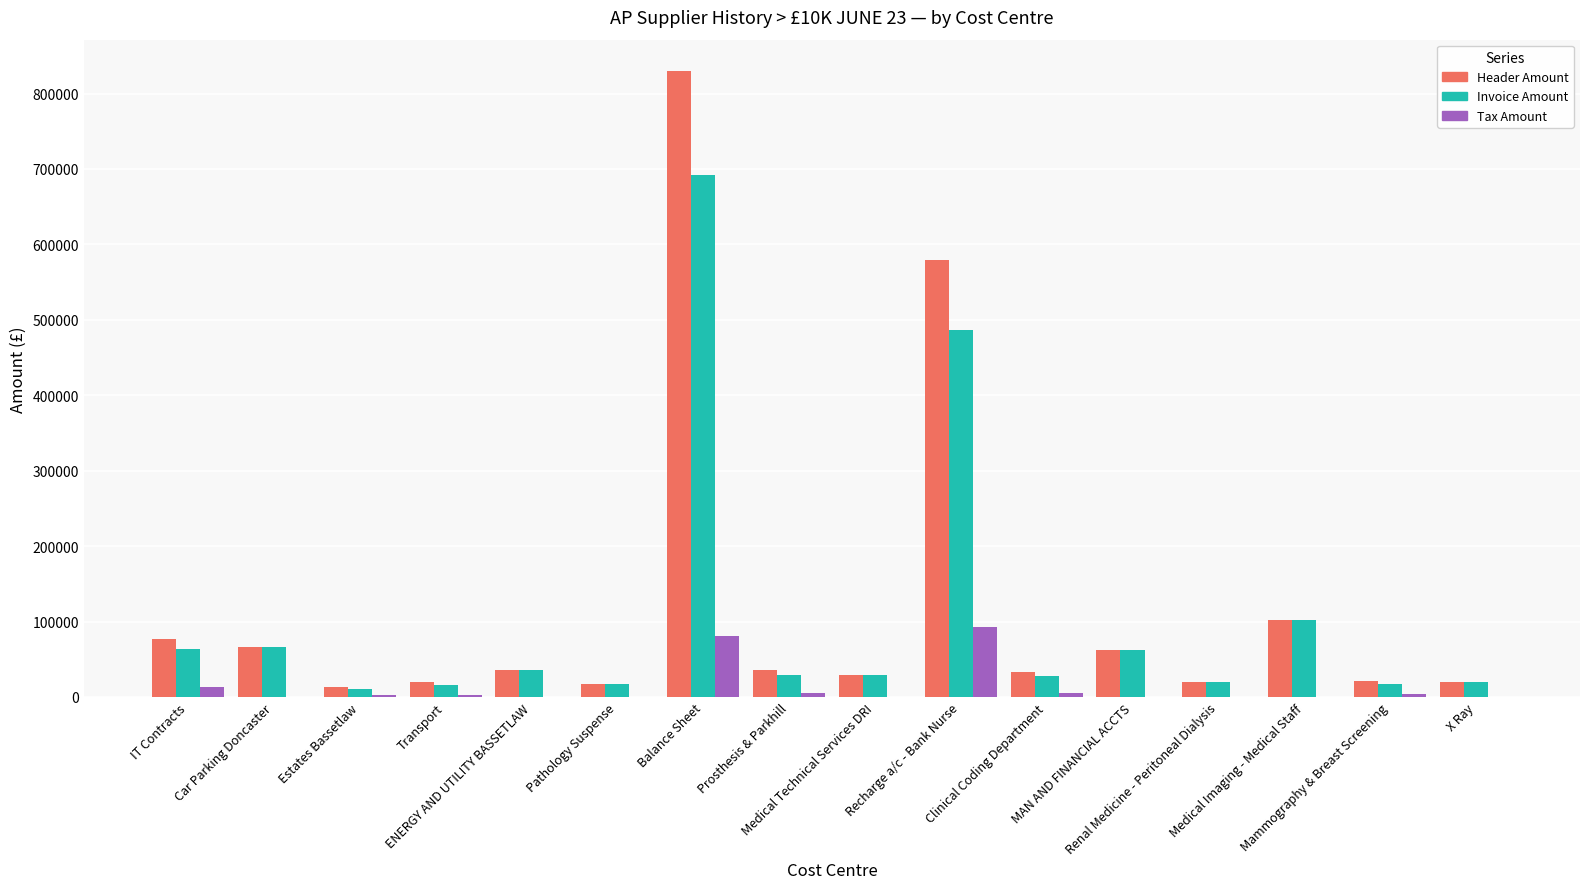

Count the number of data series in this chart.

3